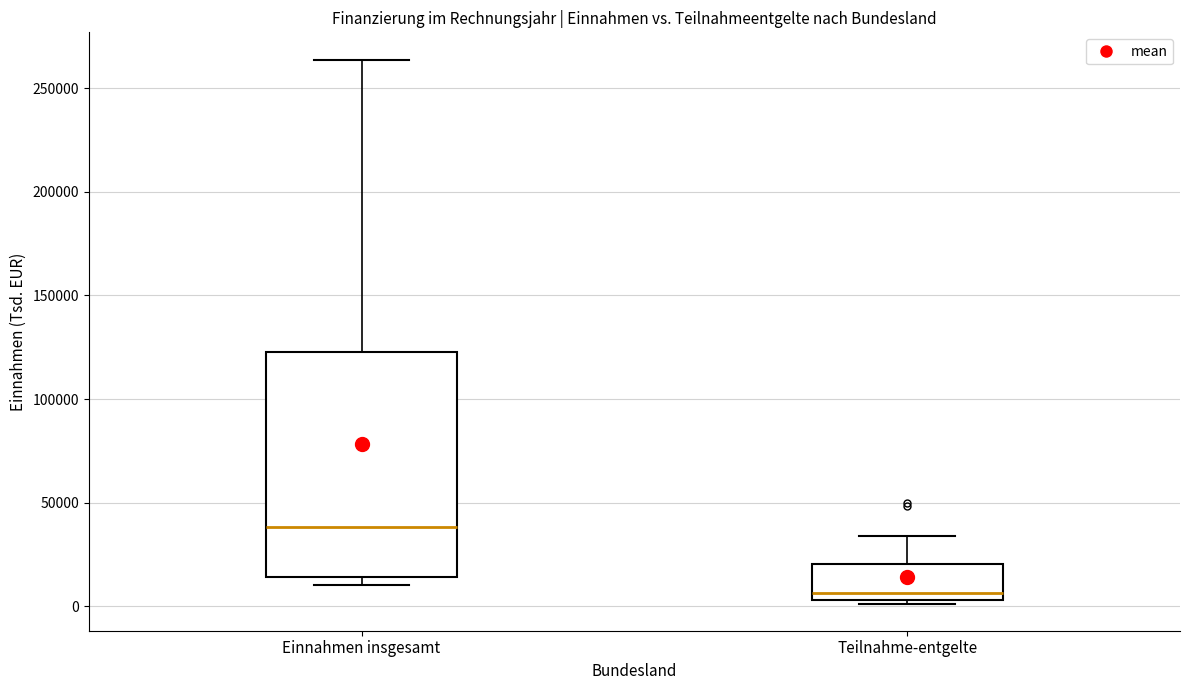

Which box is the tallest, from its lower edge to its upper edge?

Einnahmen insgesamt